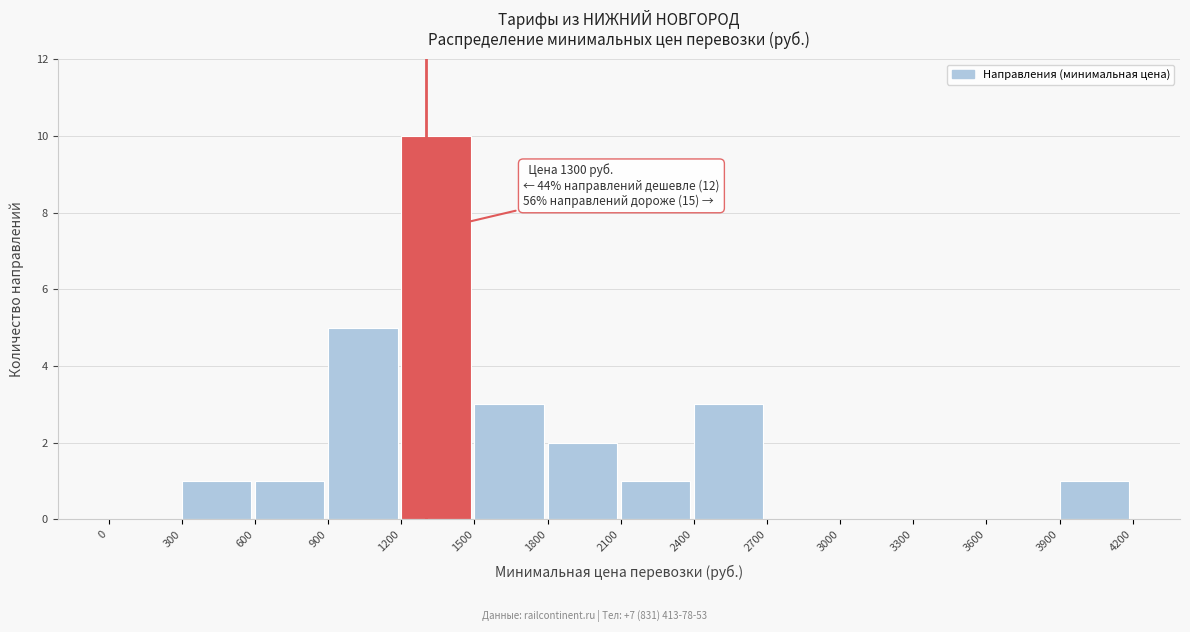

Over which range of the x-axis is the bar tallest?

1200 to 1500